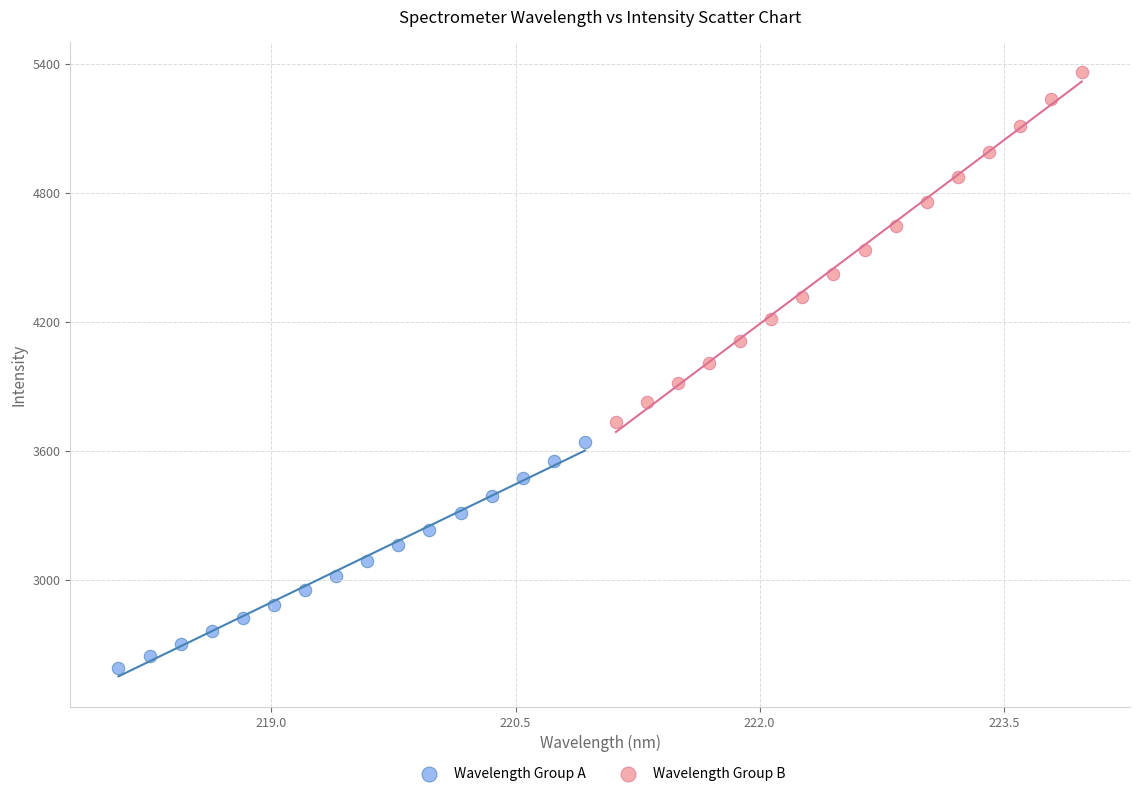

What are all the series names shown in the legend?

Wavelength Group A, Wavelength Group B